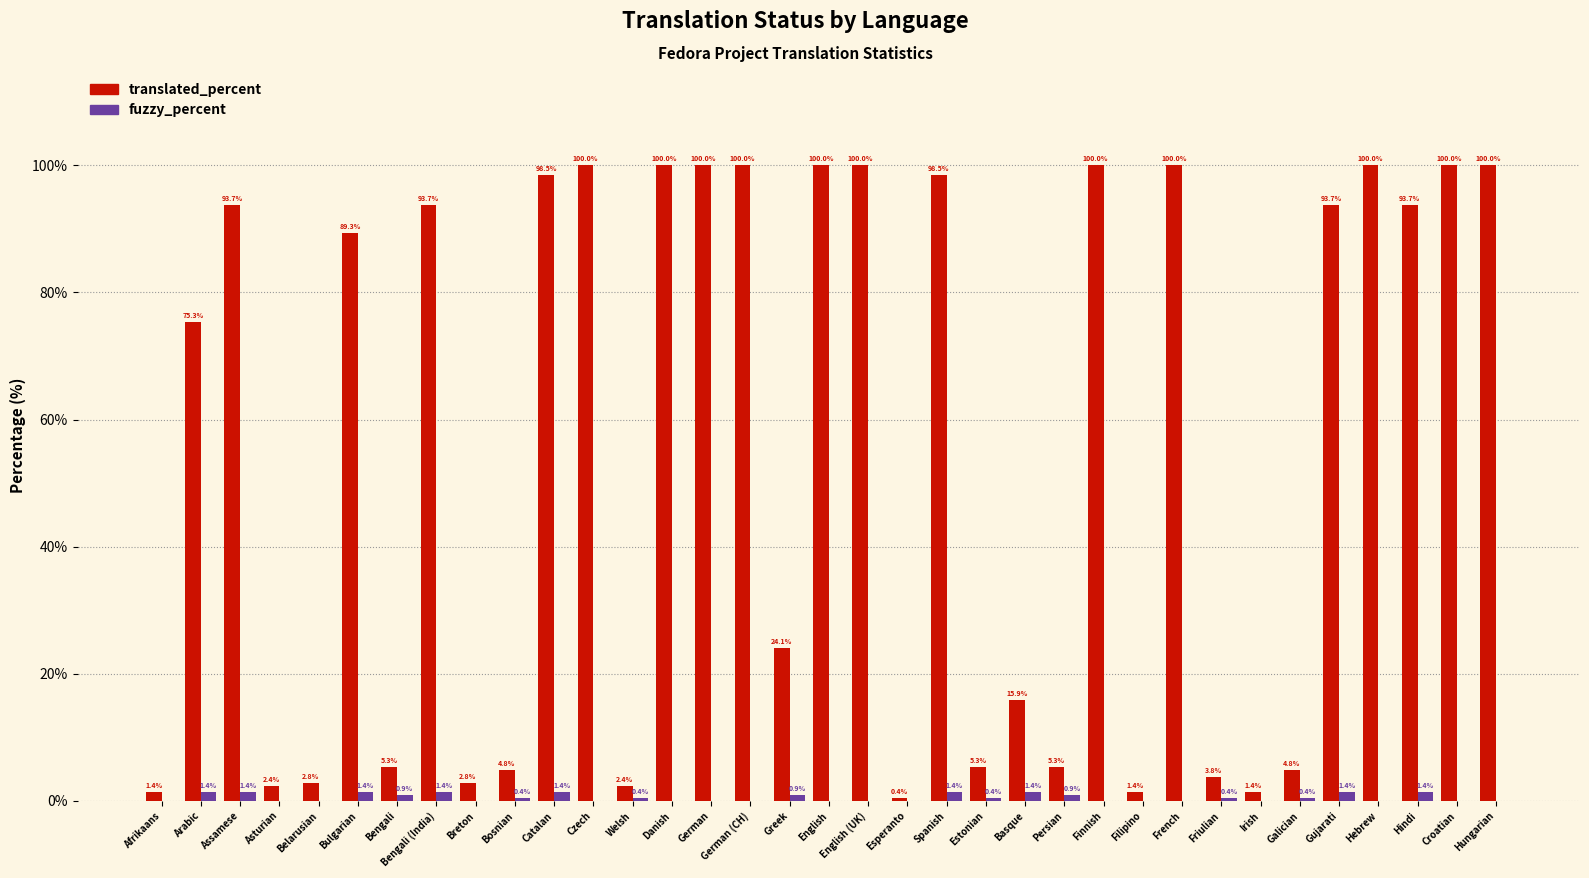

What is the maximum value shown in the chart?

100.0